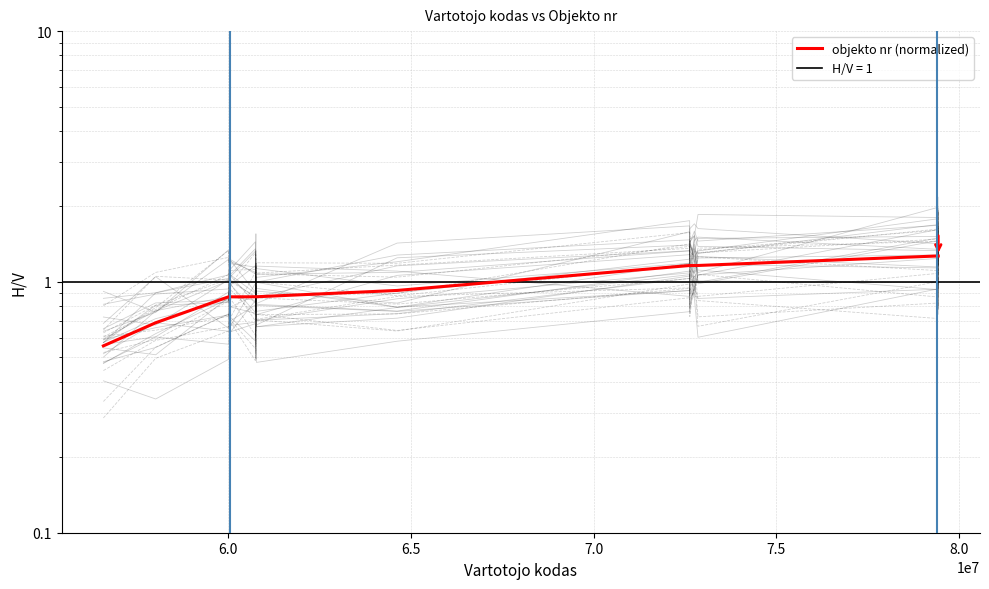

What is the smallest value displayed?

0.6